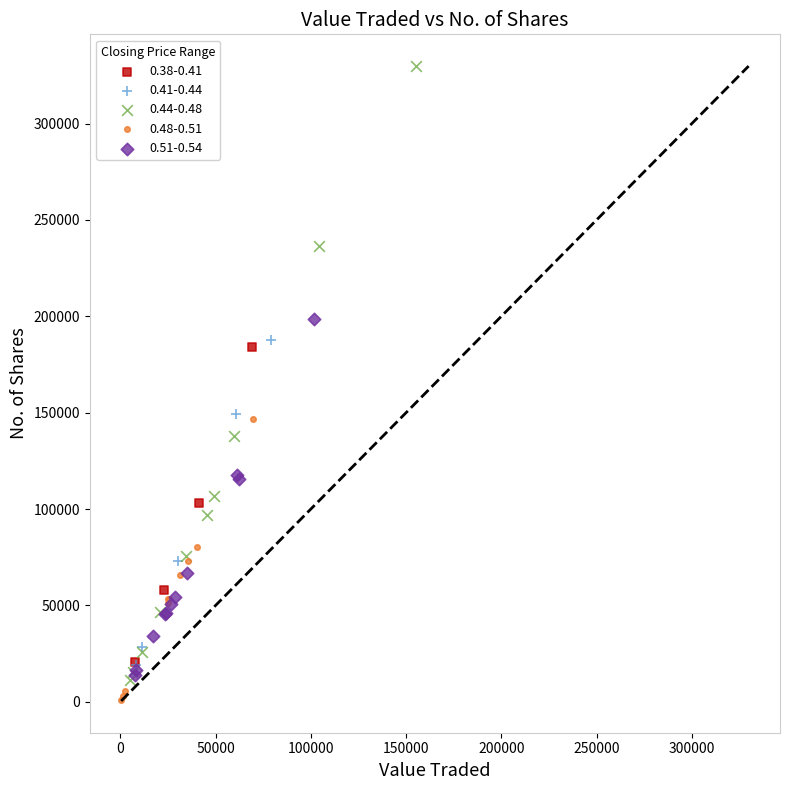

Which series contains the lowest Y value?

0.48-0.51